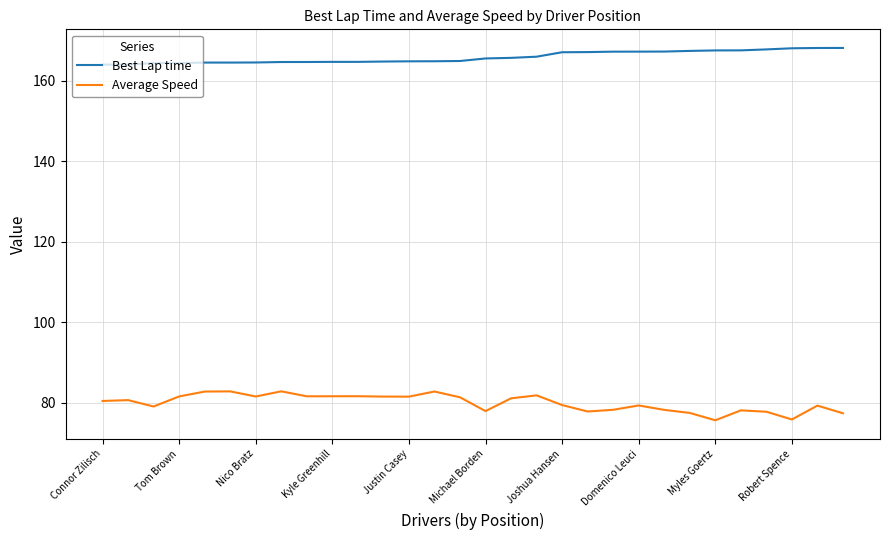

In Average Speed, how many points are lower than both neighbors (excluding endpoints)?

8